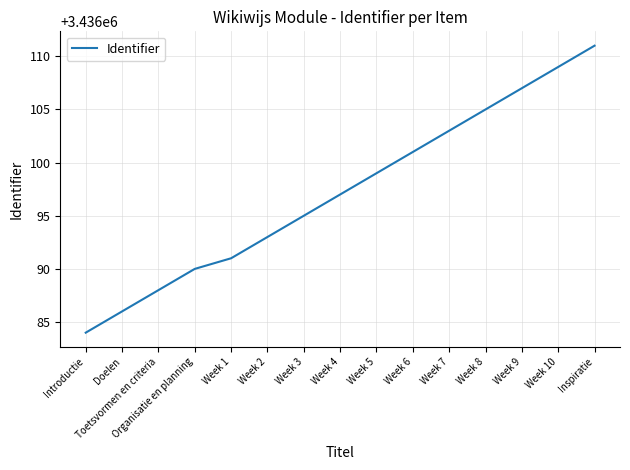

How many lines are shown in the chart?

1